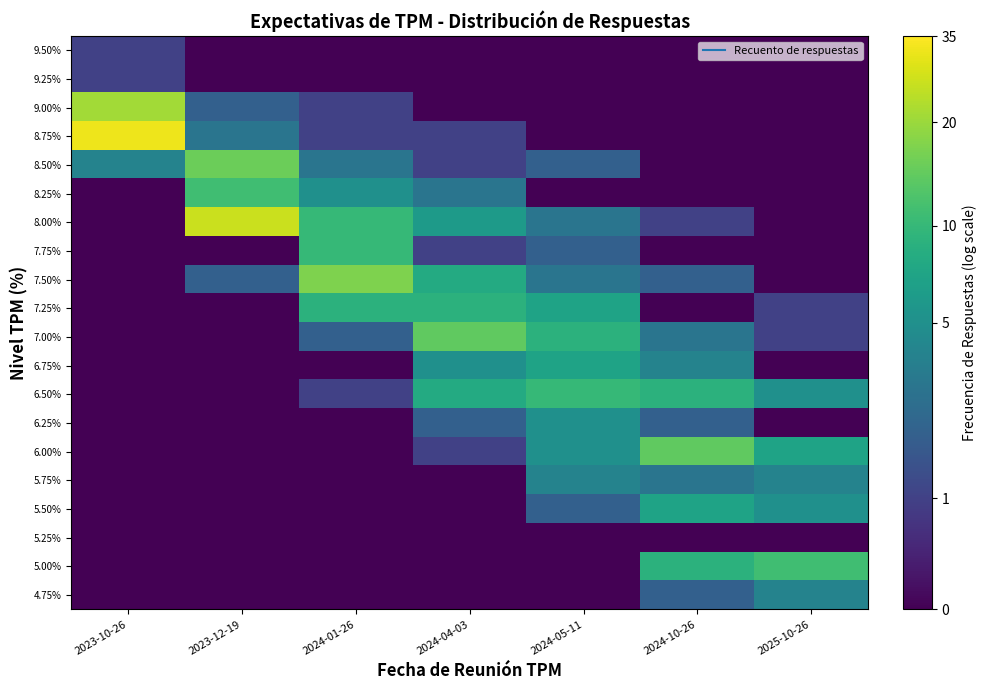

Which series has the widest spread of values?

8.75%